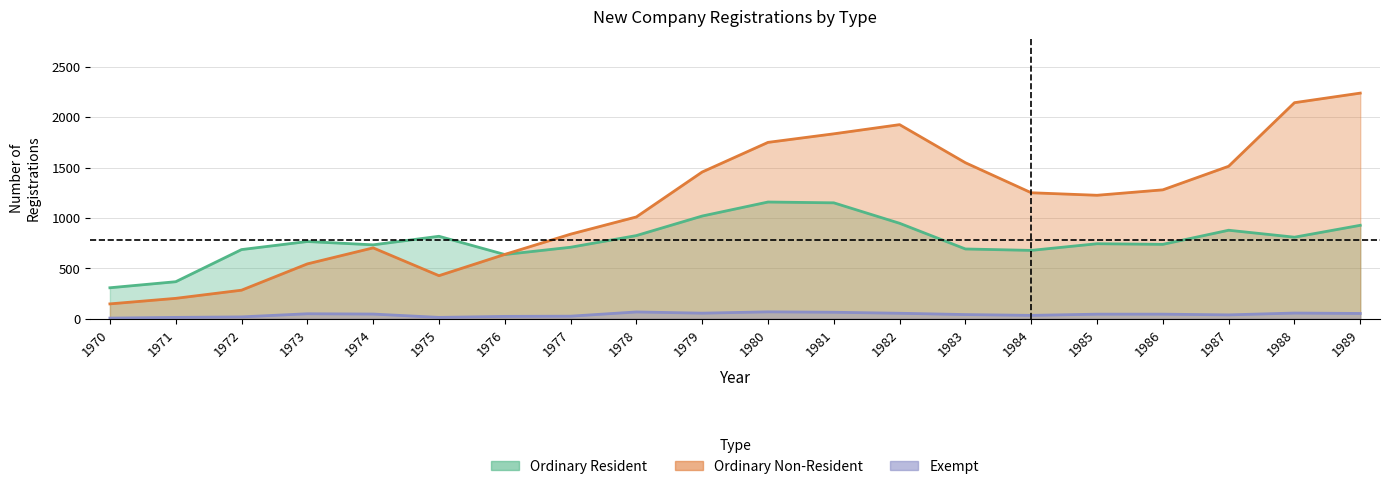

What are all the series names shown in the legend?

Ordinary Resident, Ordinary Non-Resident, Exempt